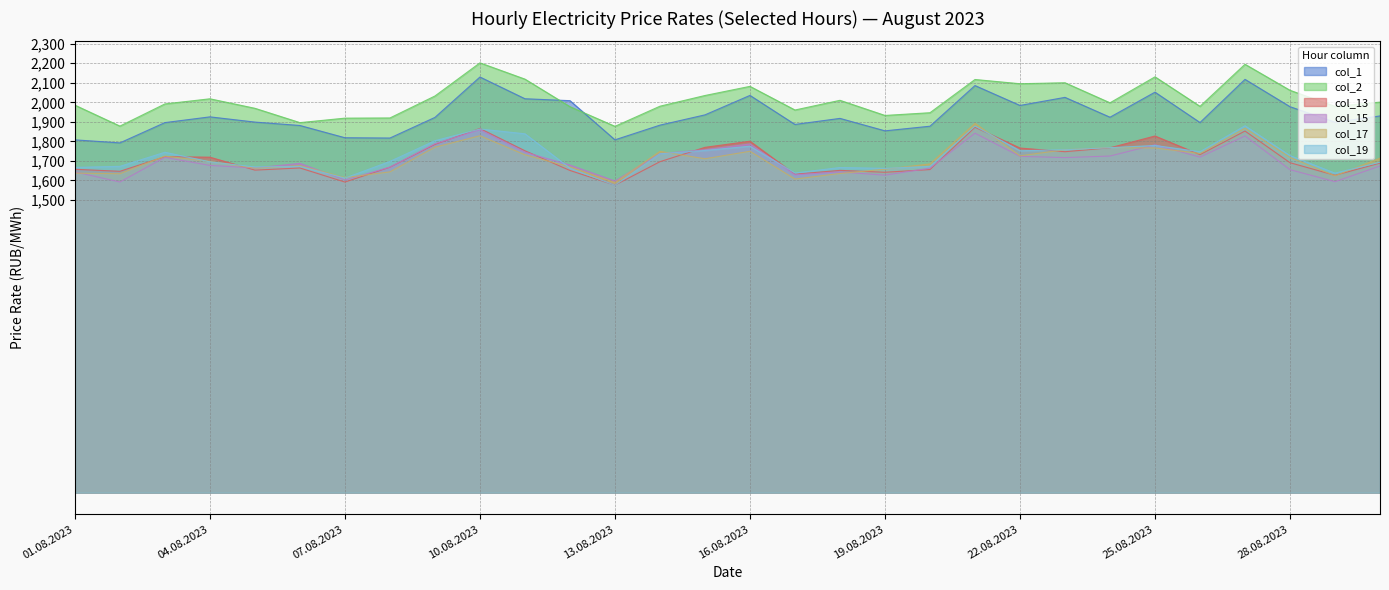

Which series has the largest total across all categories?

col_2